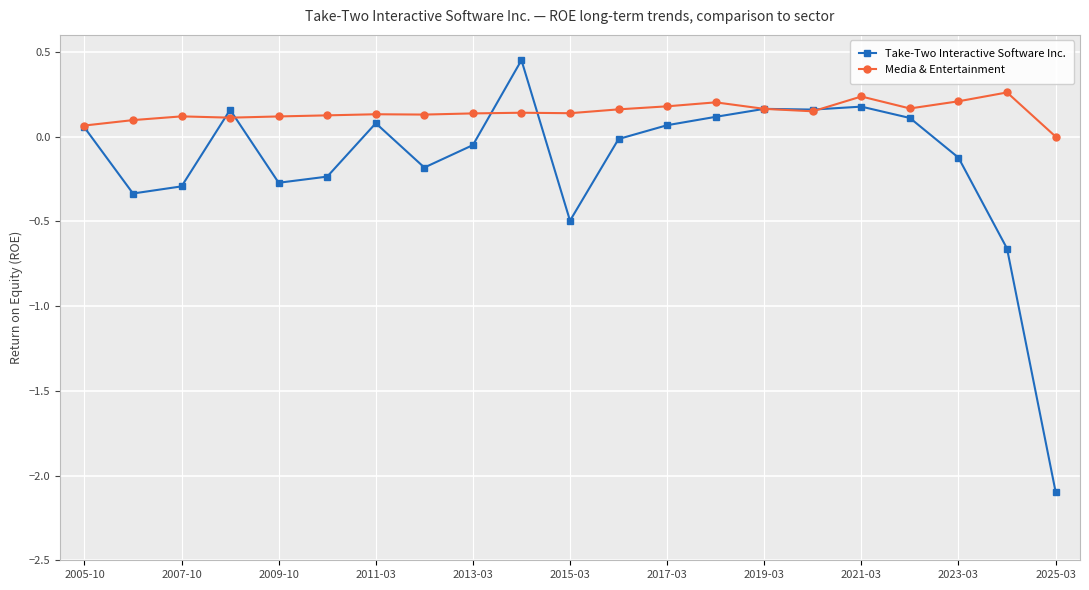

The value of Take-Two Interactive Software Inc. at 2009-10 is -0.1. True or false?

False